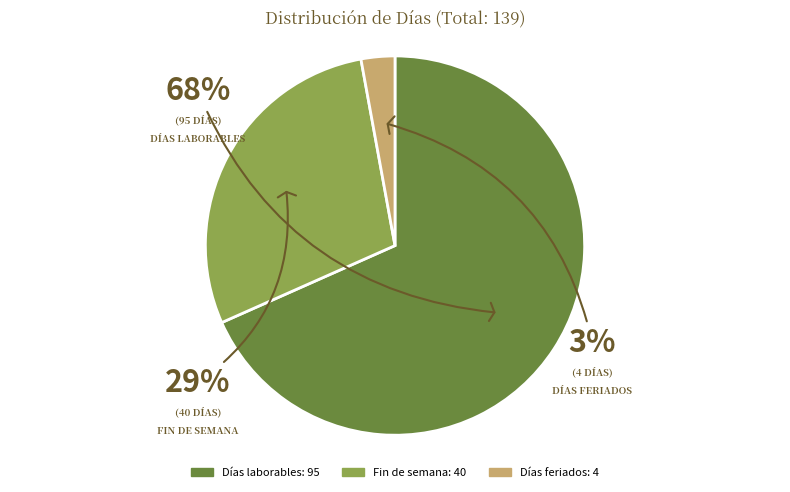

What percentage is the Fin de semana slice, to the nearest percent?

29%